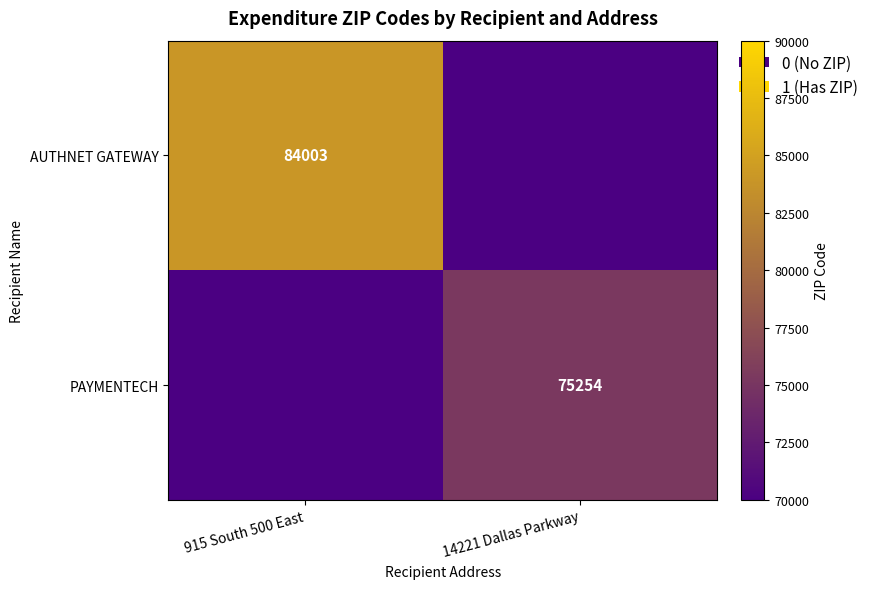

Is it true that PAYMENTECH equals 75254 at 14221 Dallas Parkway?

True